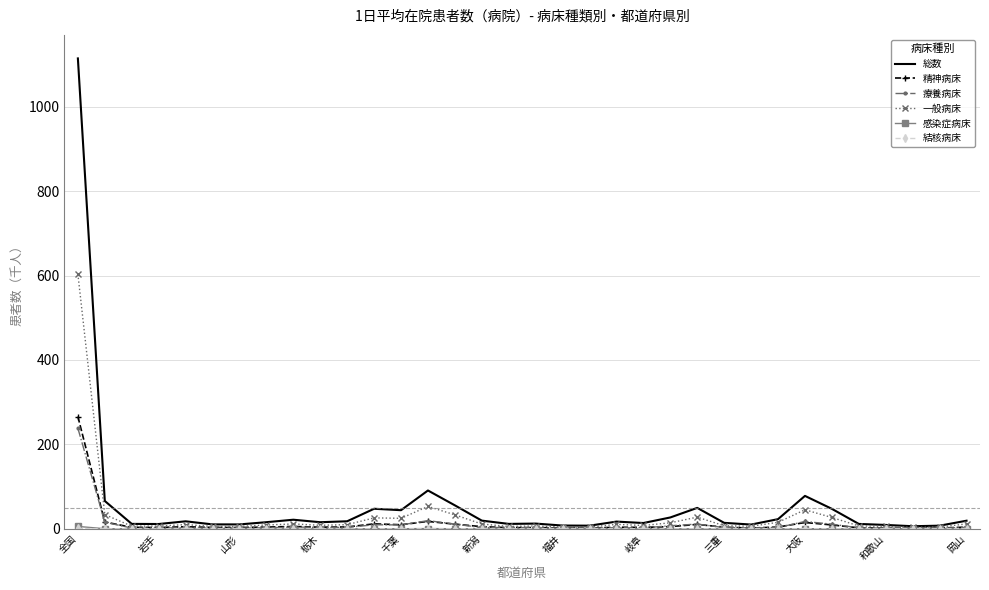

What is the greatest value displayed?

1114.4